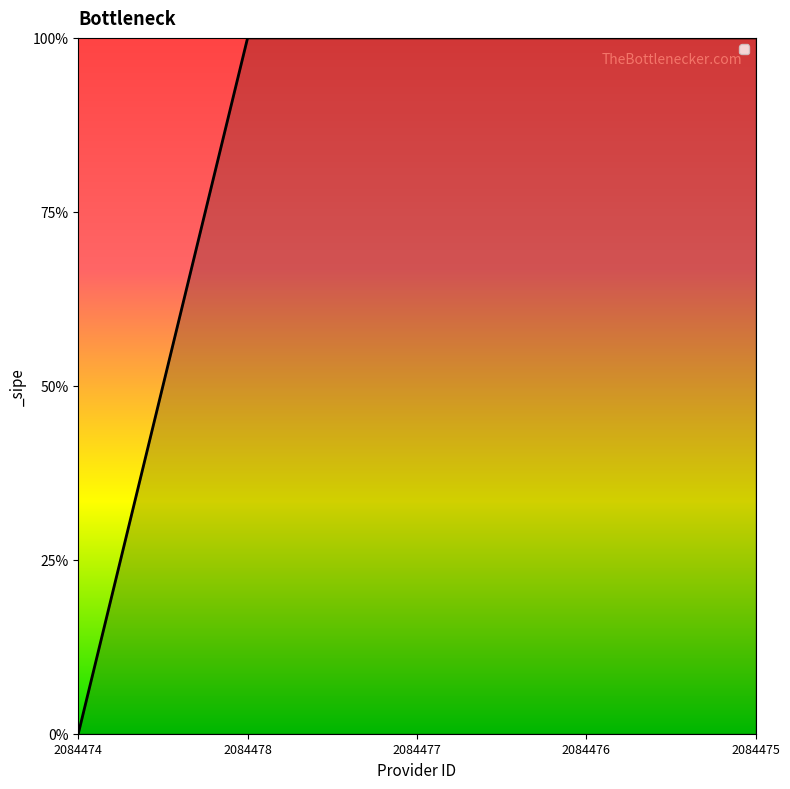

Is this an area chart (filled region under the line)?

Yes